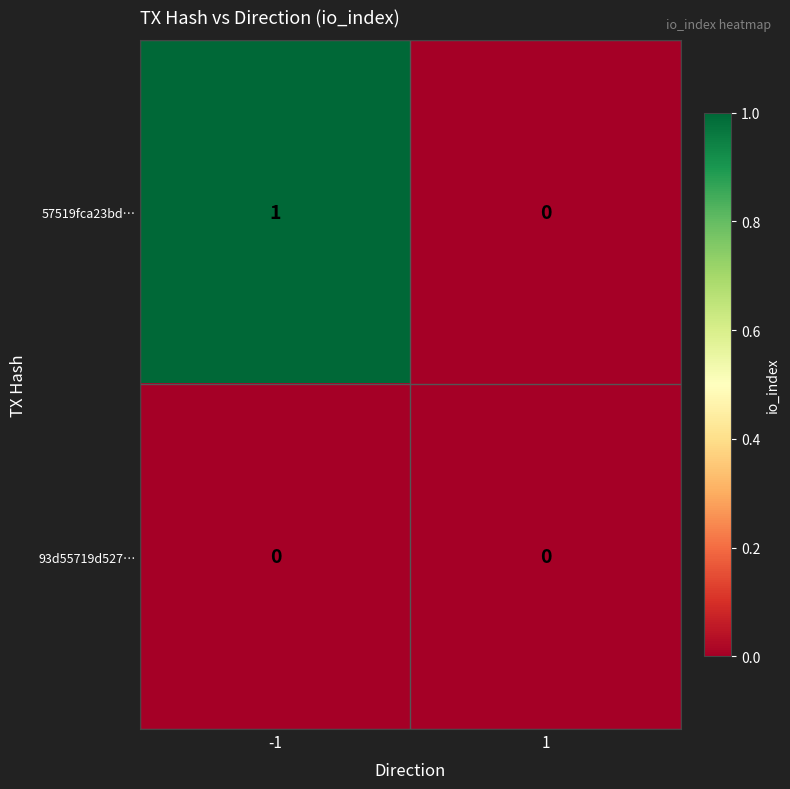

Which series has the largest total across all categories?

57519fca23bd…